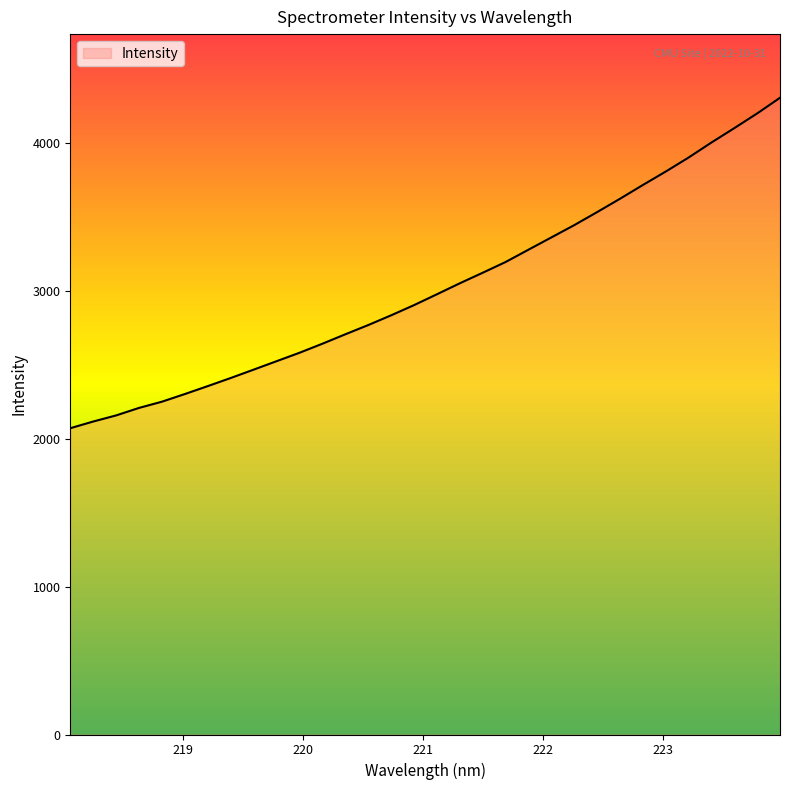

Count the number of categories in the chart.

32